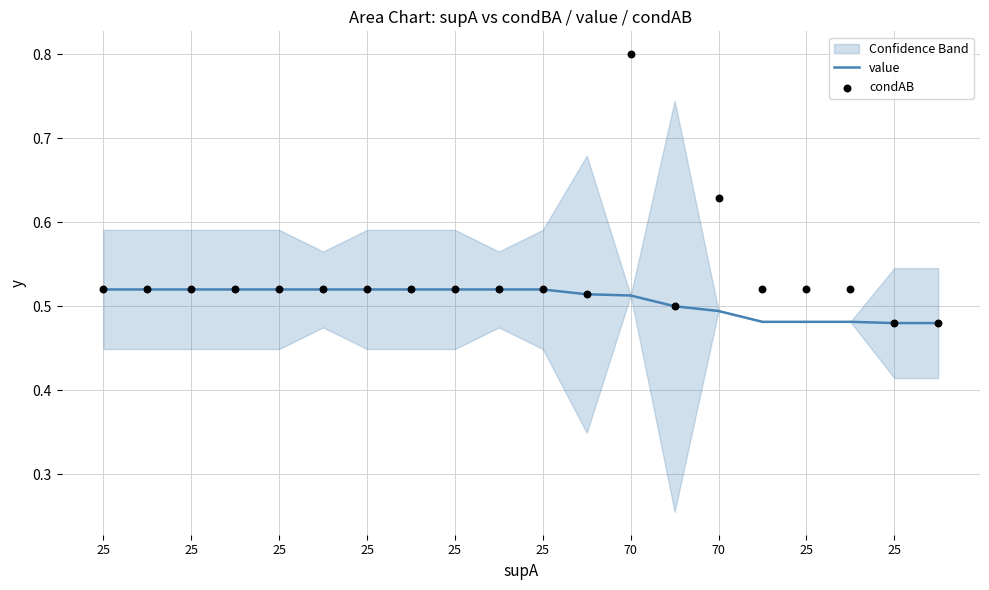

Is the value of value at 13 greater than the value of condAB at 10?

No